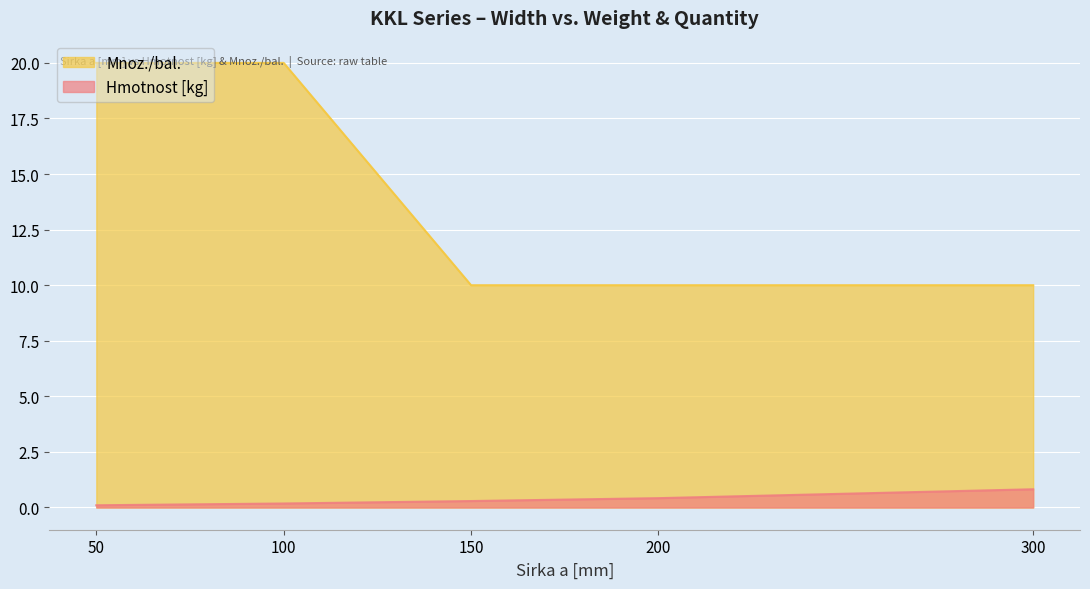

Which series has the largest total across all categories?

Mnoz./bal.